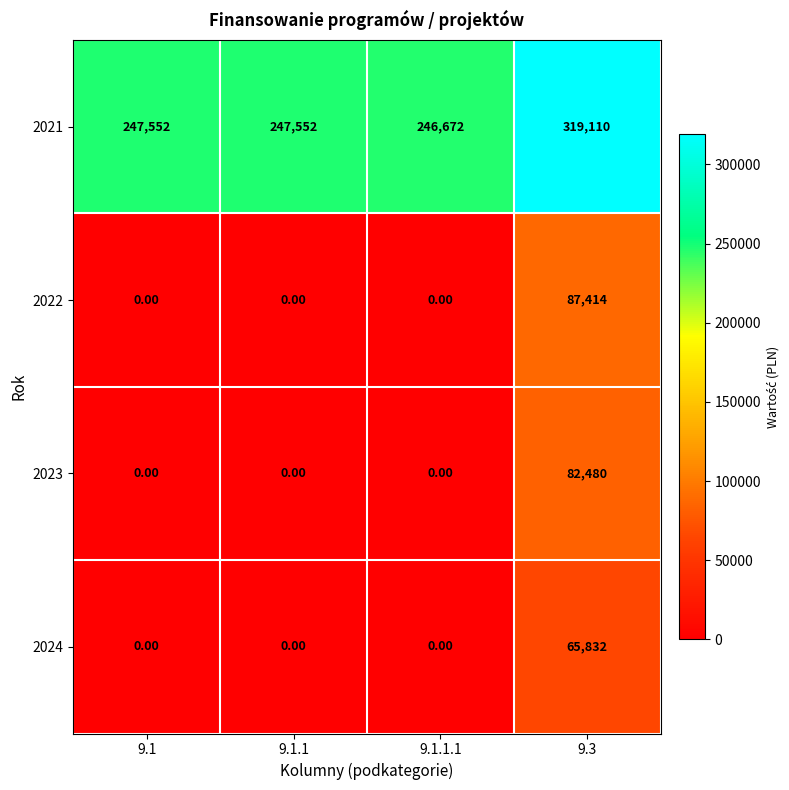

At which category is the sum across all series the highest?

9.3